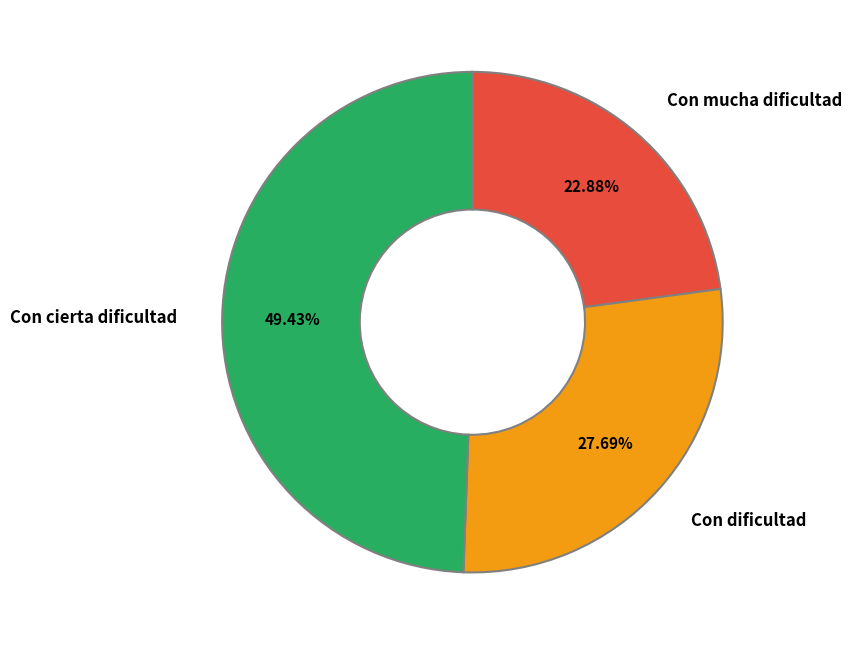

To the nearest percent, what is the difference between the largest and smallest slice percentages?

27%